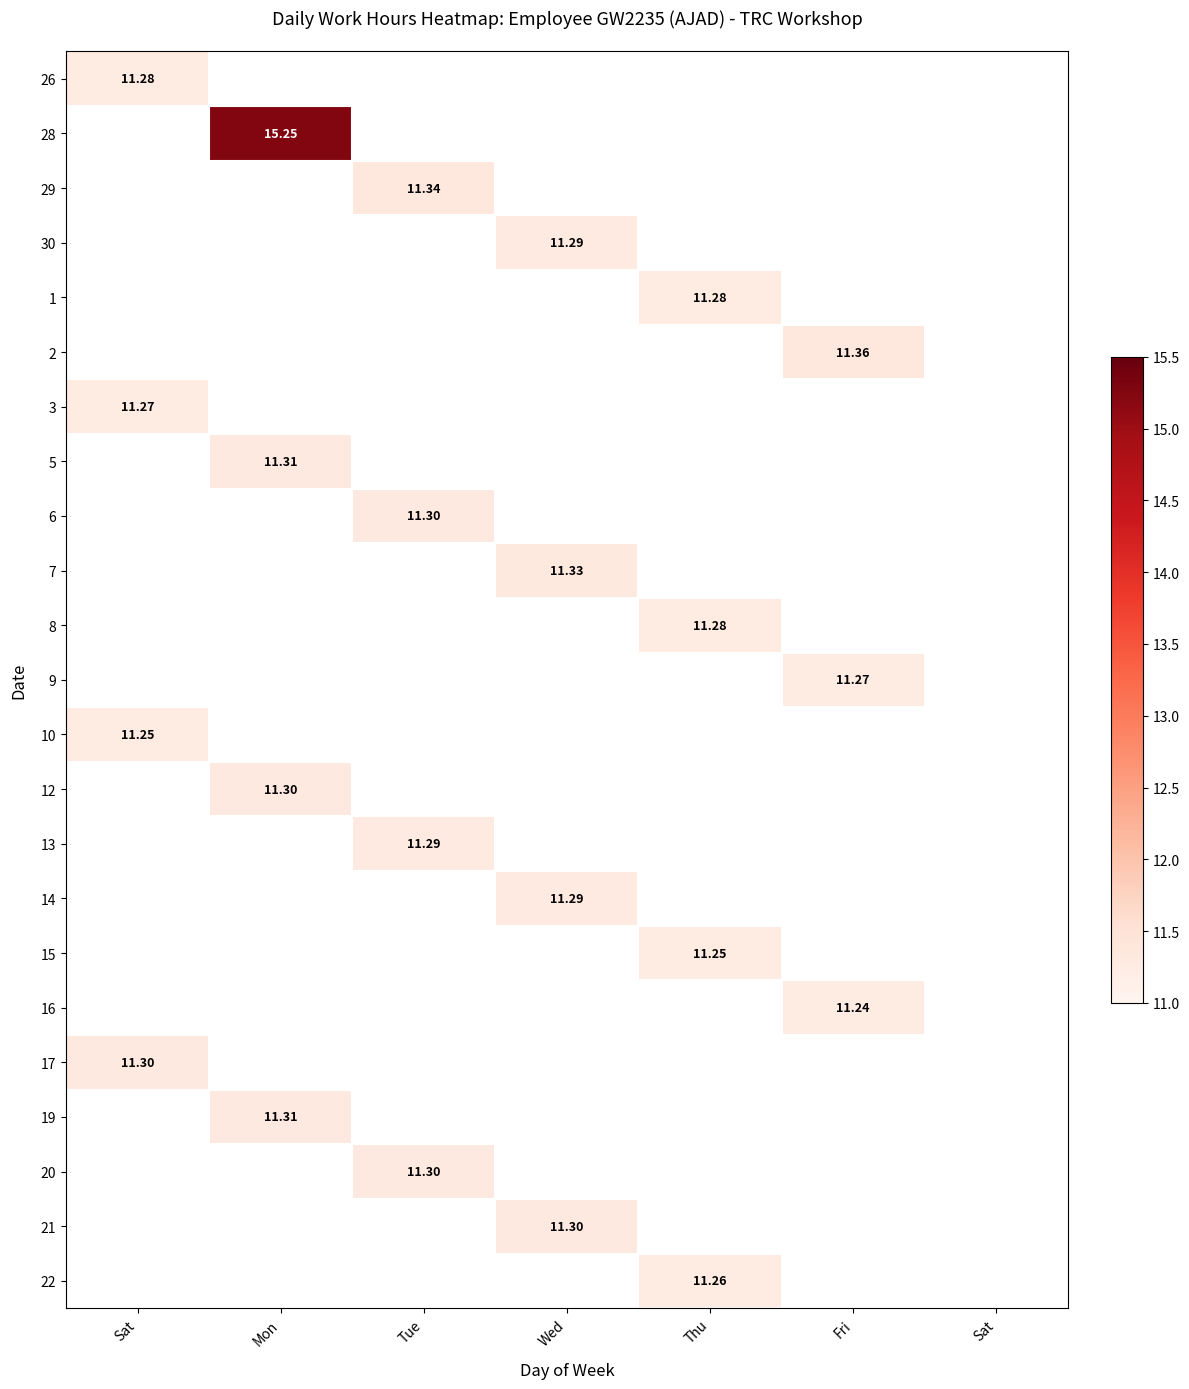

How many data points in 14 are above 0?

1